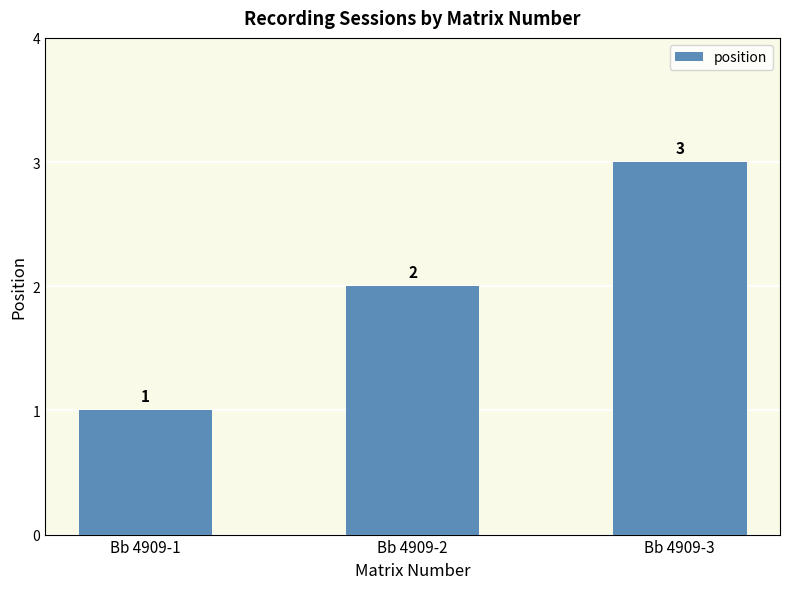

Count the number of categories in the chart.

3